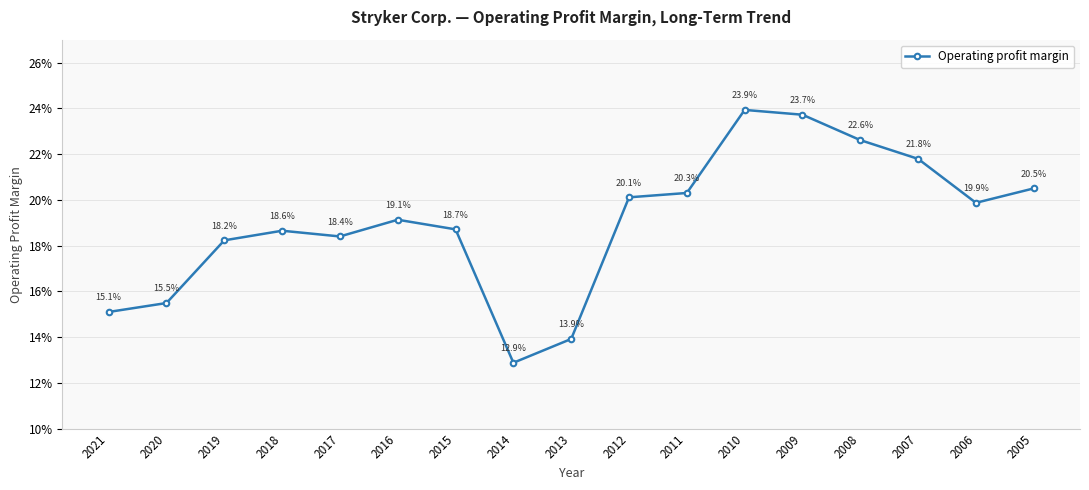

What is the minimum value shown in the chart?

0.1